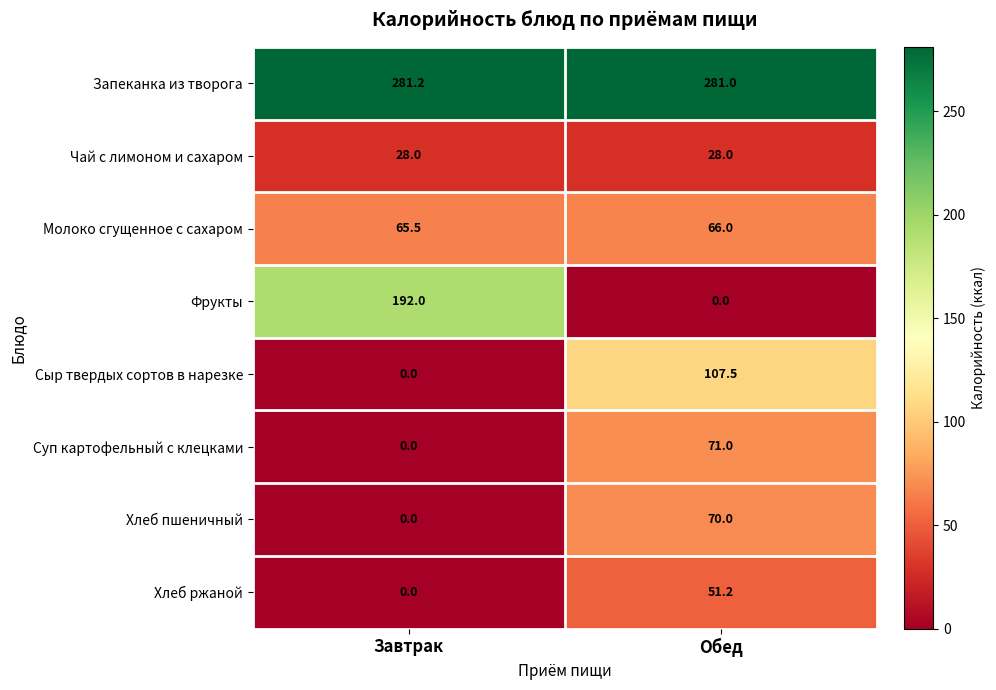

What is the difference between the highest and lowest values at Обед?

281.0